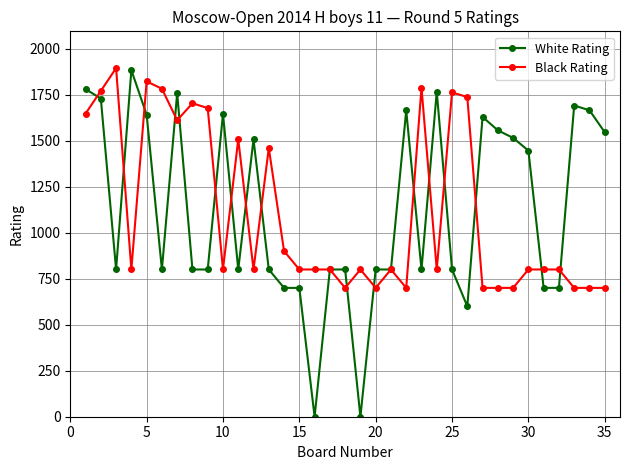

Which series has the largest range (max minus min)?

White Rating